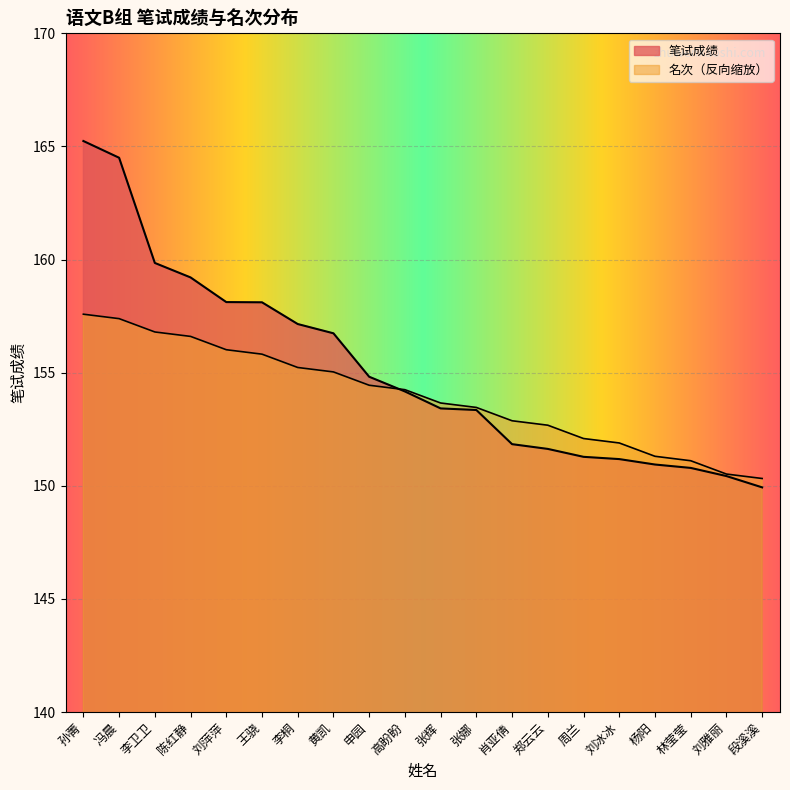

Which series has the largest range (max minus min)?

笔试成绩